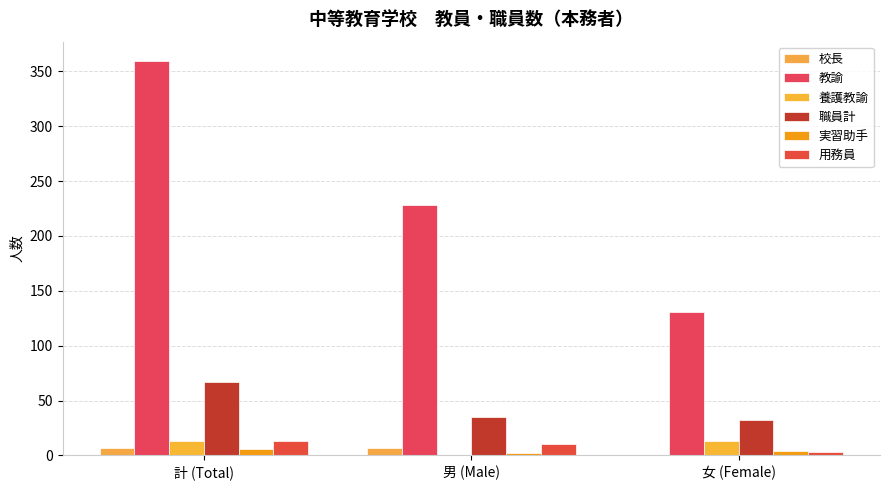

What is the average value of the 職員計 series?

45